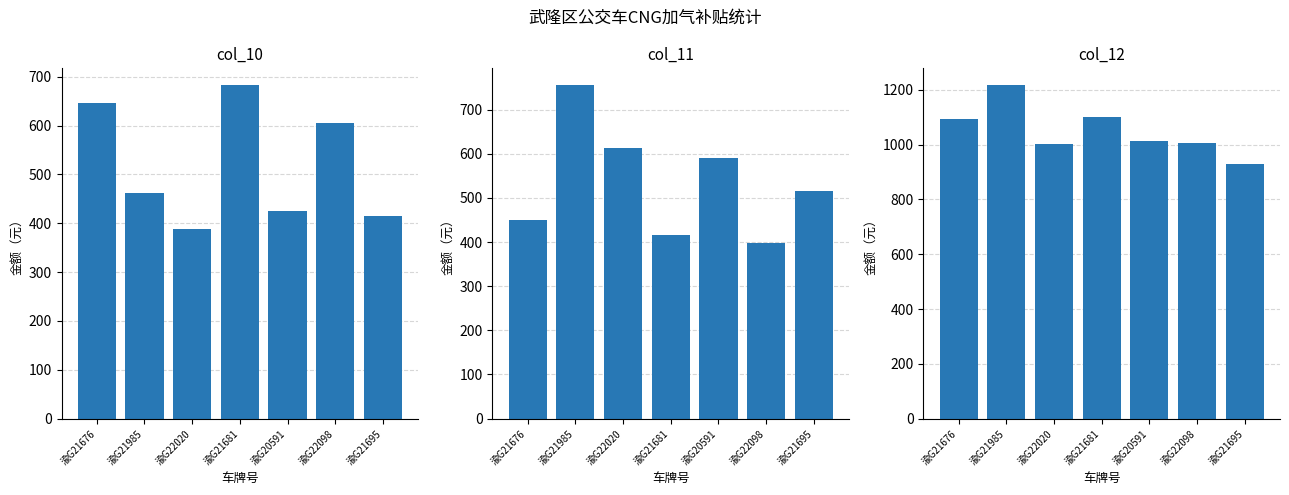

Is it true that col_12 equals 464.3 at 渝G22020?

False